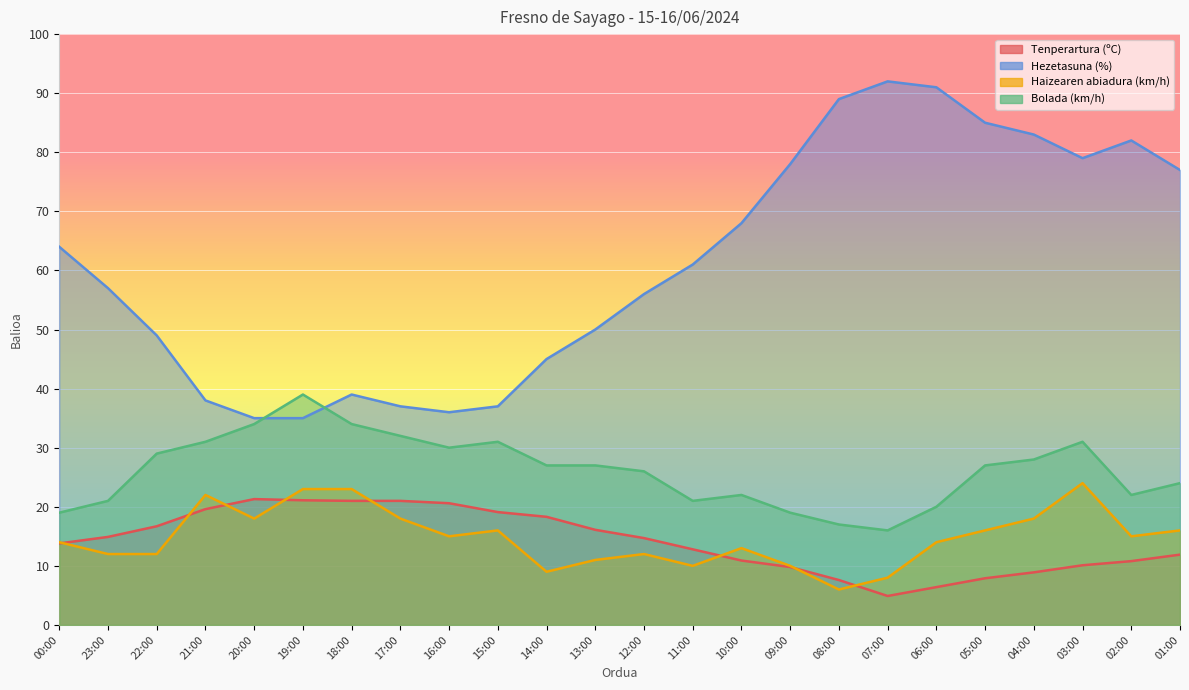

What is the sum of the Hezetasuna (%) values at 02:00 and 05:00?

167.0